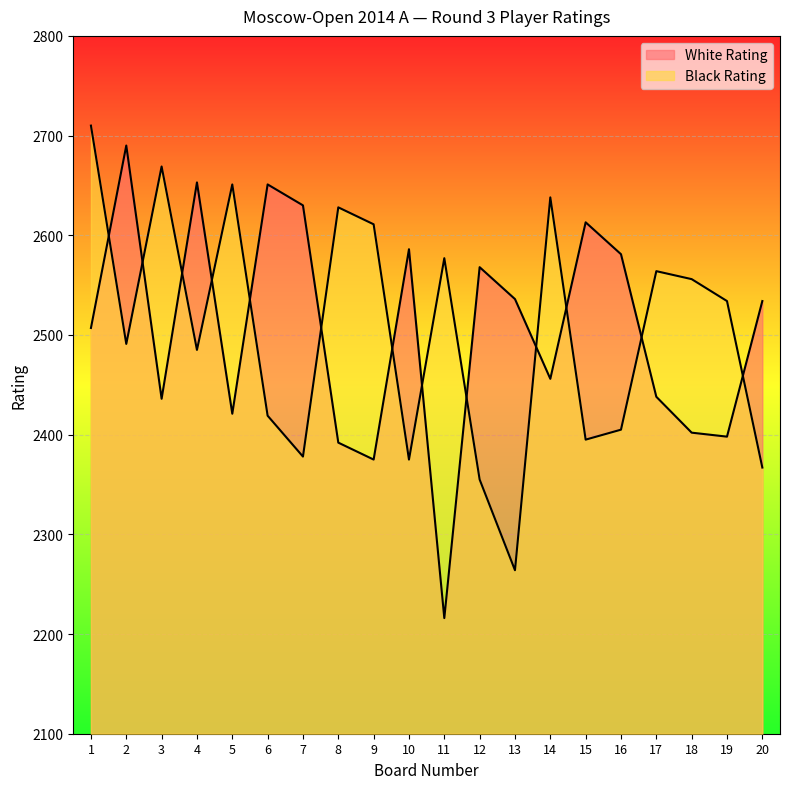

Which category has the lowest value across all series?

11